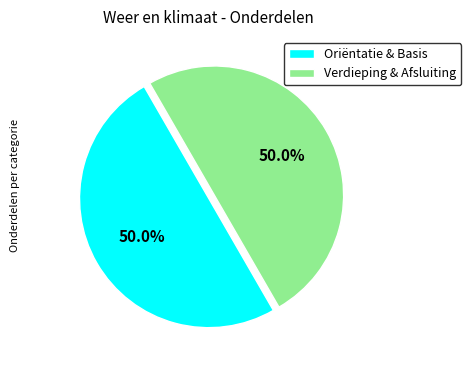

Combined, what portion of the pie is Verdieping & Afsluiting and Oriëntatie & Basis?

100.0%